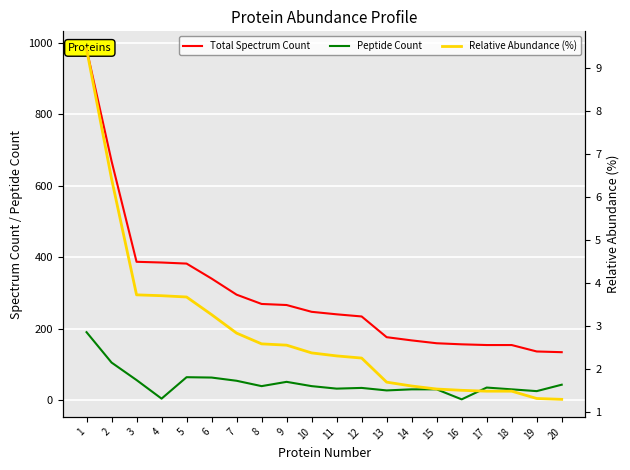

At which label does Total Spectrum Count first exceed 247?

1